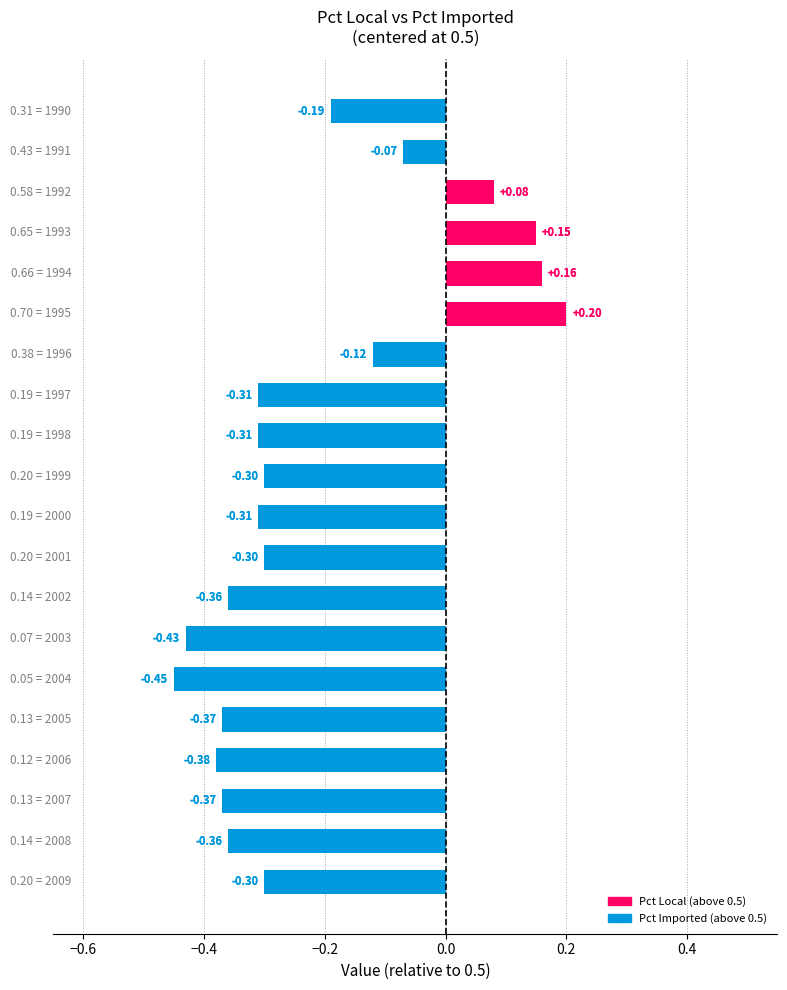

What is the difference between the maximum and minimum values in the Pct Local series?

0.6